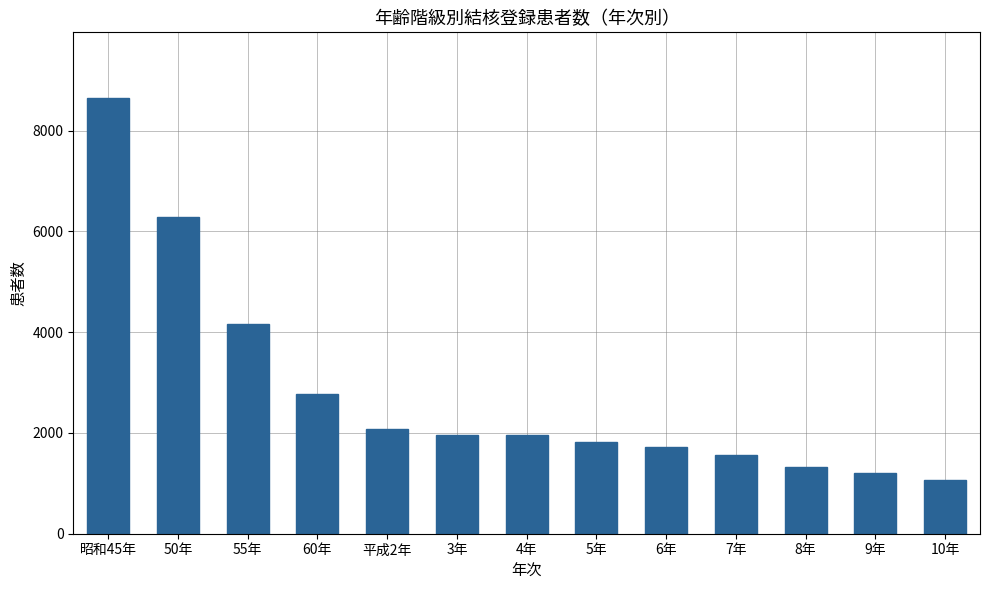

Does the chart contain stacked bars?

No